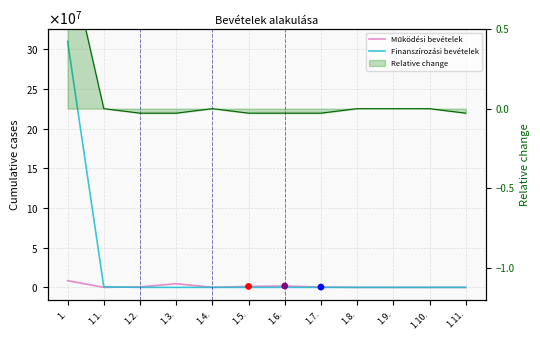

Which series has the widest spread of Y values?

Finanszírozási bevételek